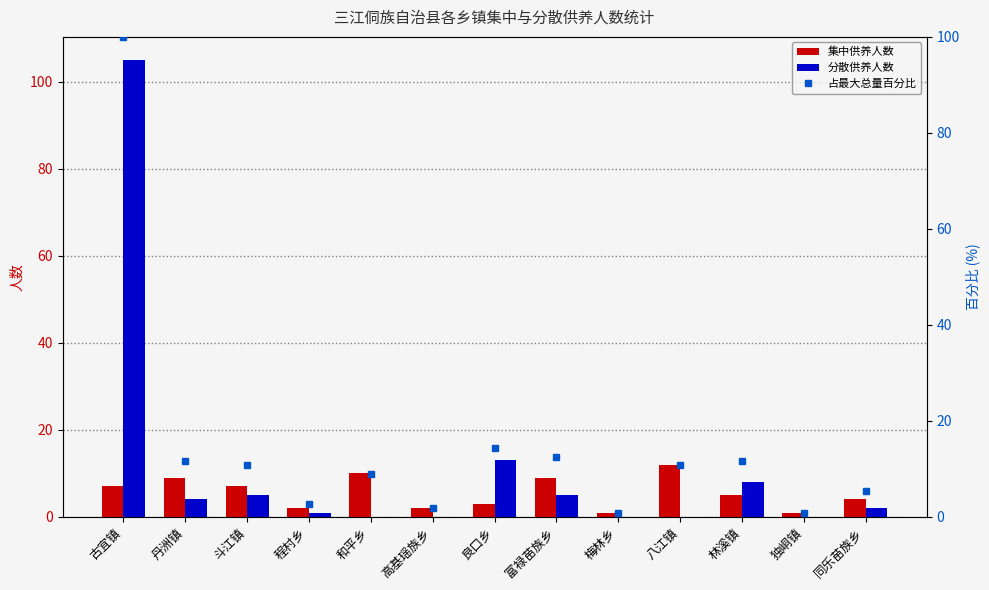

Reading right to left, extract all data points from this chart.

集中供养人数: 同乐苗族乡=4.0	独峒镇=1.0	林溪镇=5.0	八江镇=12.0	梅林乡=1.0	富禄苗族乡=9.0	良口乡=3.0	高基瑶族乡=2.0	和平乡=10.0	程村乡=2.0	斗江镇=7.0	丹洲镇=9.0	古宜镇=7.0
分散供养人数: 同乐苗族乡=2.0	独峒镇=0.0	林溪镇=8.0	八江镇=0.0	梅林乡=0.0	富禄苗族乡=5.0	良口乡=13.0	高基瑶族乡=0.0	和平乡=0.0	程村乡=1.0	斗江镇=5.0	丹洲镇=4.0	古宜镇=105.0
占最大总量百分比: 同乐苗族乡=5.4	独峒镇=0.9	林溪镇=11.6	八江镇=10.7	梅林乡=0.9	富禄苗族乡=12.5	良口乡=14.3	高基瑶族乡=1.8	和平乡=8.9	程村乡=2.7	斗江镇=10.7	丹洲镇=11.6	古宜镇=100.0